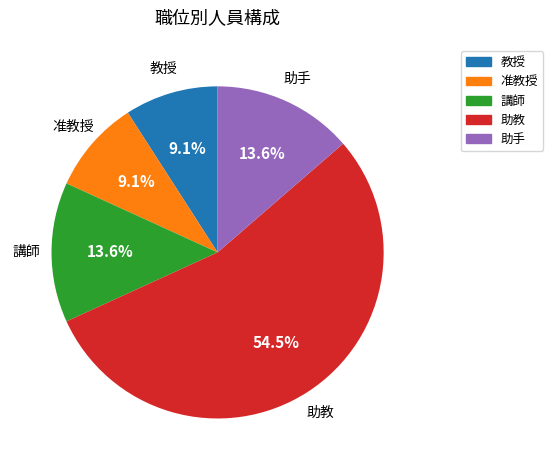

What is the largest slice in the pie chart?

助教